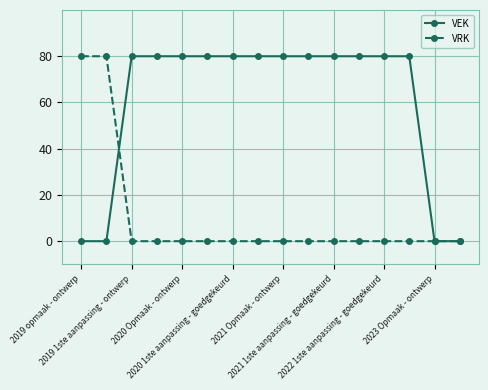

What is the greatest value displayed?

80